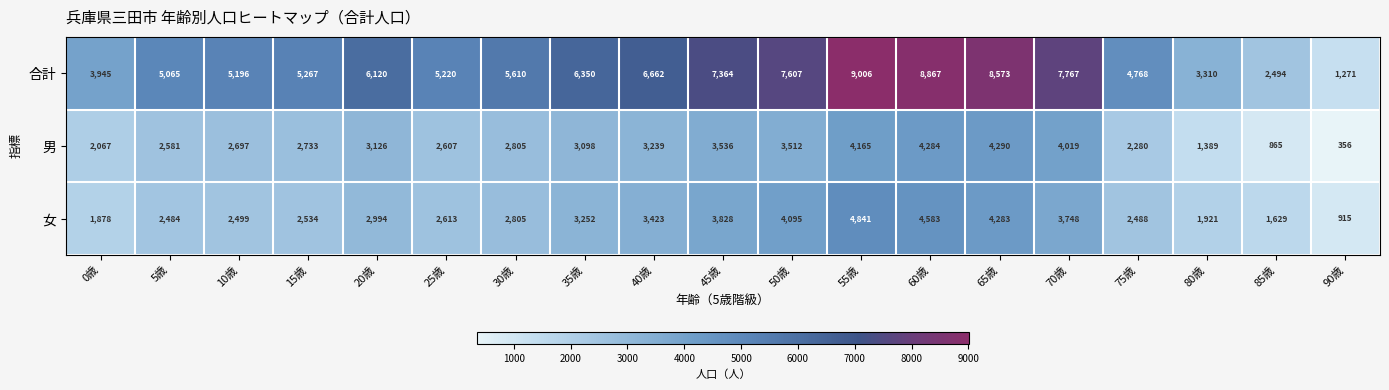

List the labels in order of 女 value, largest first.

55歳, 60歳, 65歳, 50歳, 45歳, 70歳, 40歳, 35歳, 20歳, 30歳, 25歳, 15歳, 10歳, 75歳, 5歳, 80歳, 0歳, 85歳, 90歳